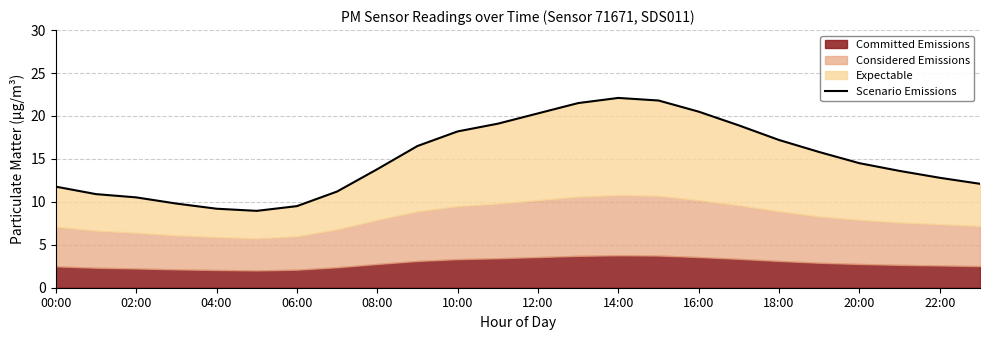

Between 06:00 and 22, which is larger?

22